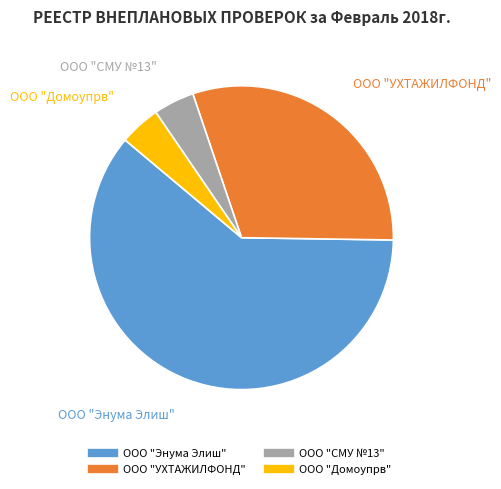

Approximately how many times larger is the value at ООО "Энума Элиш" compared to ООО "Домоупрв"?

14.0